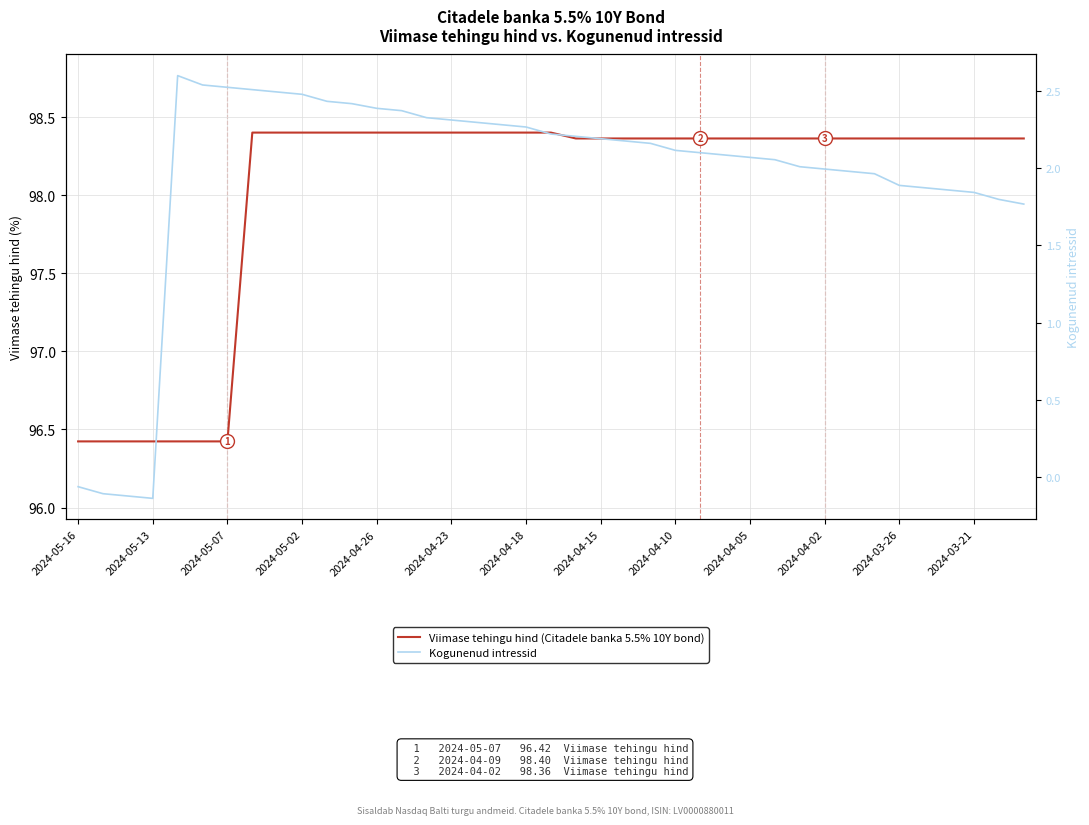

True or false: Viimase tehingu hind (Citadele banka 5.5% 10Y bond) and Kogunenud intressid intersect in this chart.

False